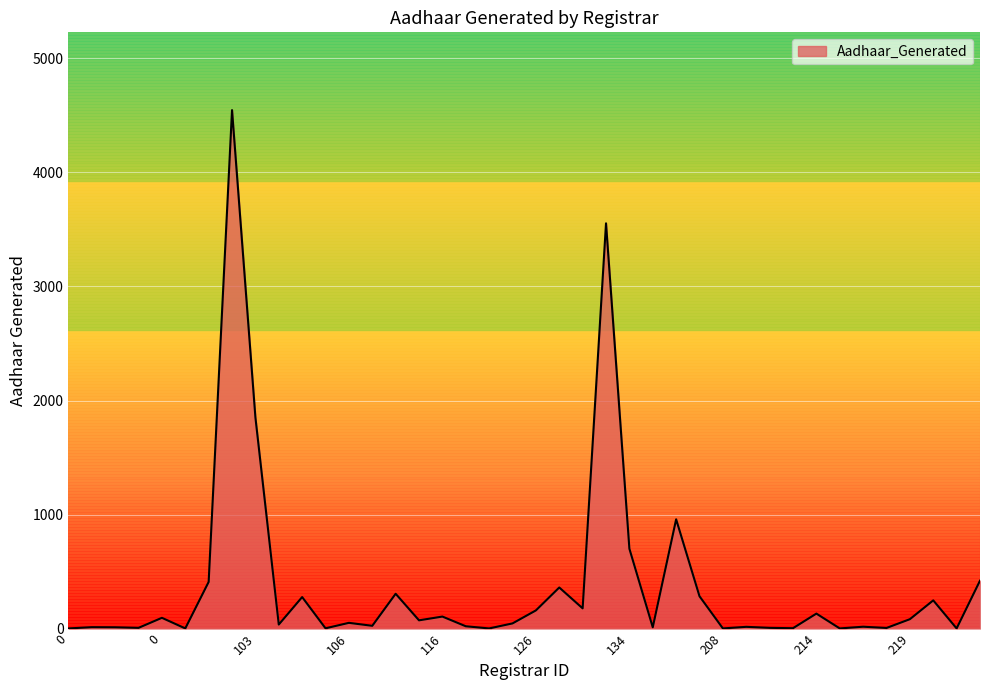

What is the greatest value displayed?

4547